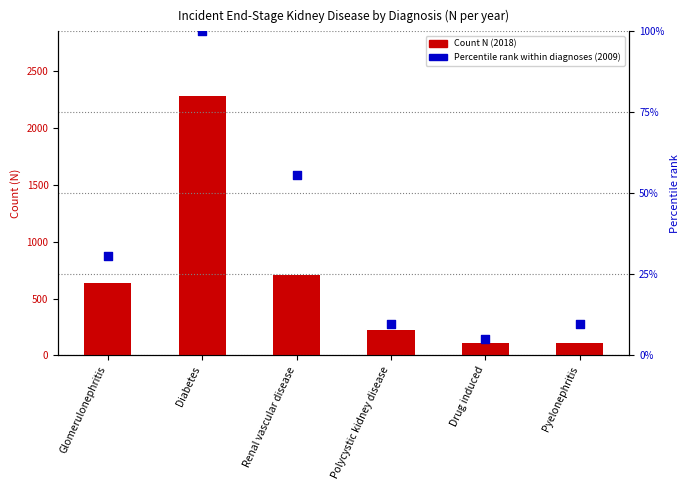

At how many categories does at least one series exceed 2183?

1